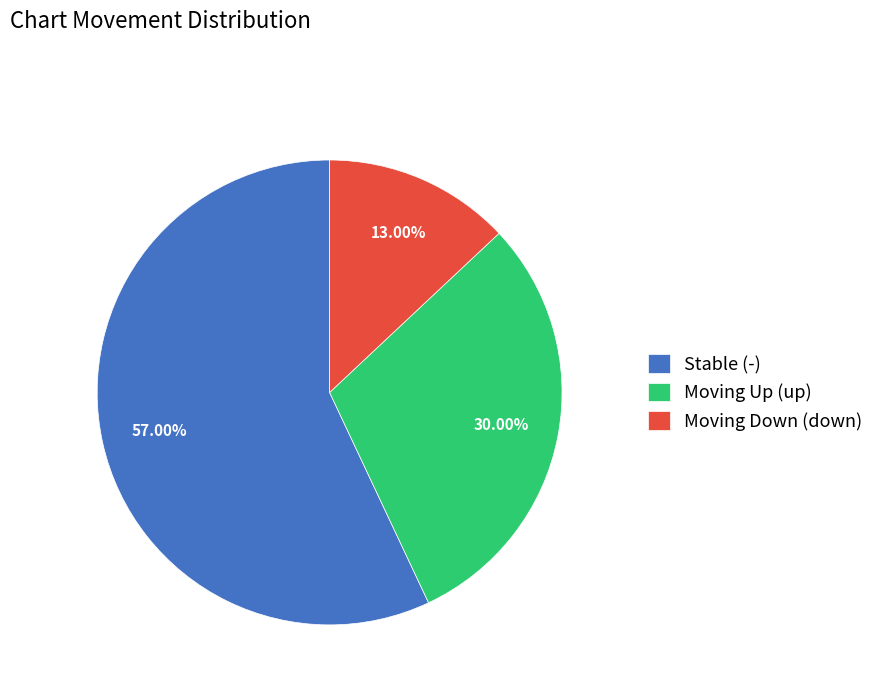

Is there any slice that represents more than half of the pie?

Yes